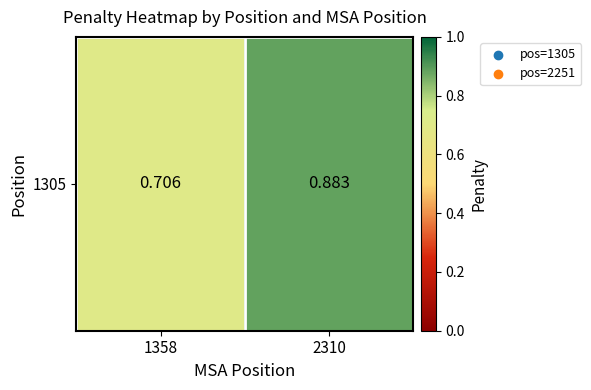

Rank the categories by value from highest to lowest.

2310, 1358